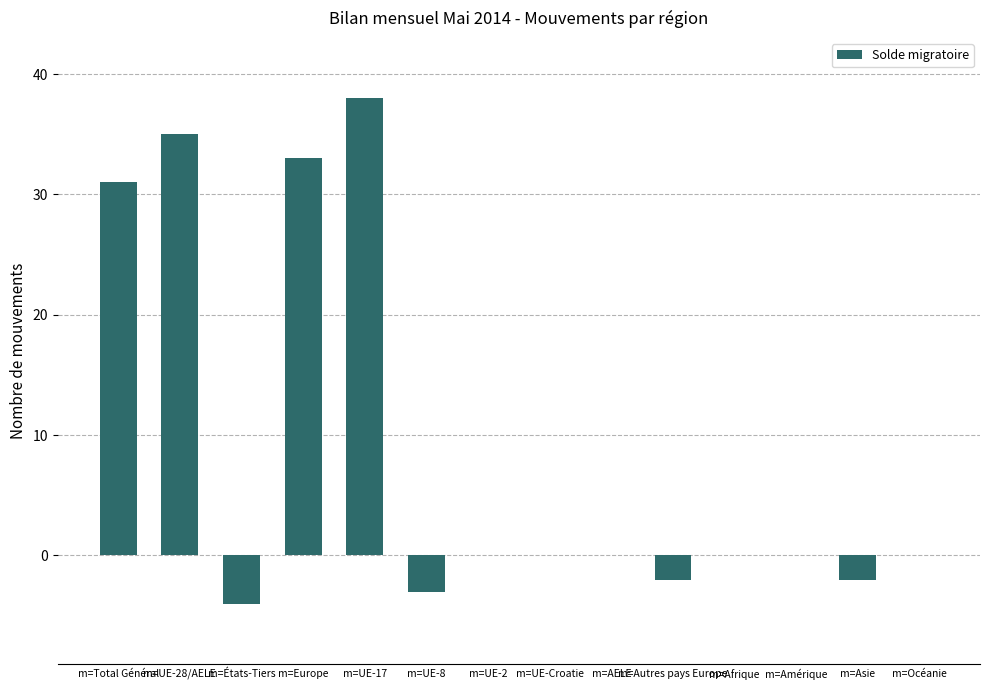

Count the number of categories in the chart.

14